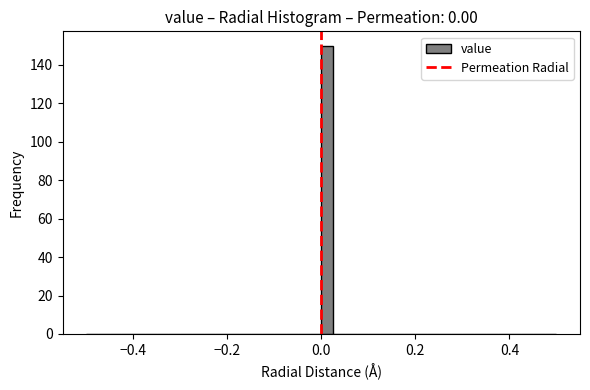

Around what value on the x-axis is the tallest bar? Give the approximate position of its centre, as read against the axis.

0.02